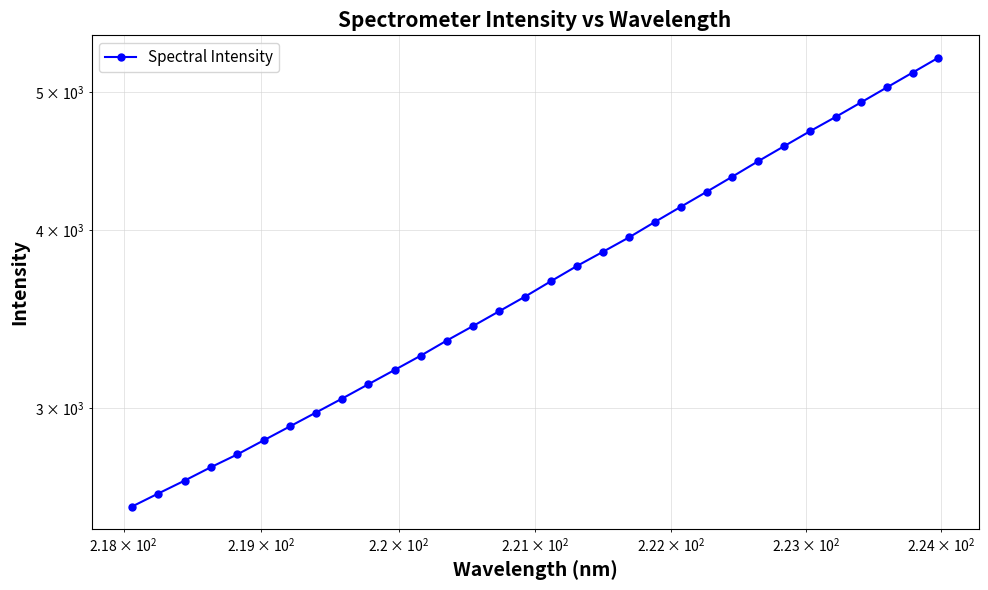

How many lines are shown in the chart?

1